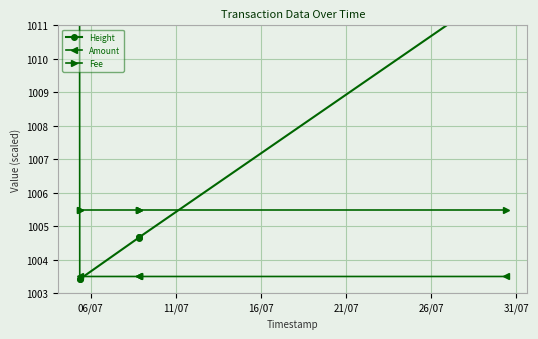

Rank the series by their maximum value, from highest to lowest.

Amount, Height, Fee